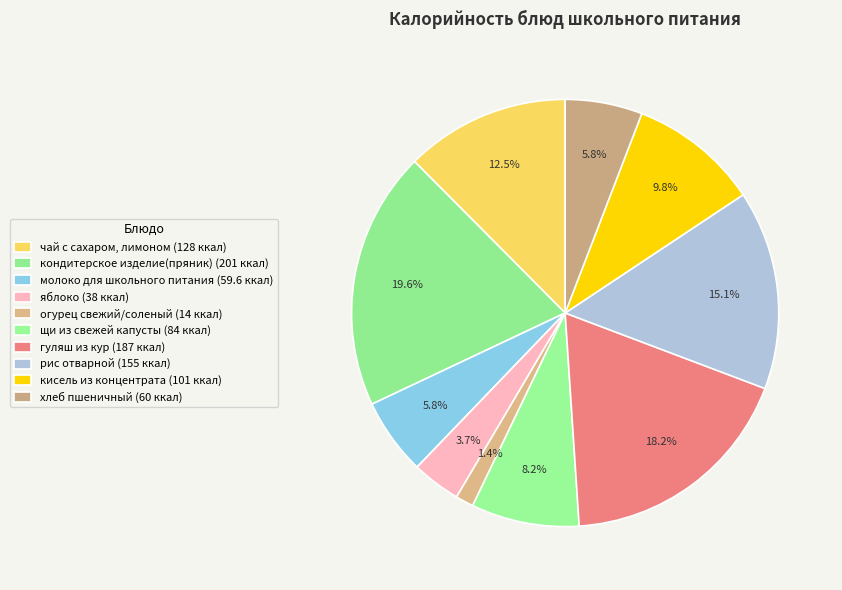

Is кондитерское изделие(пряник) the majority of the pie?

No